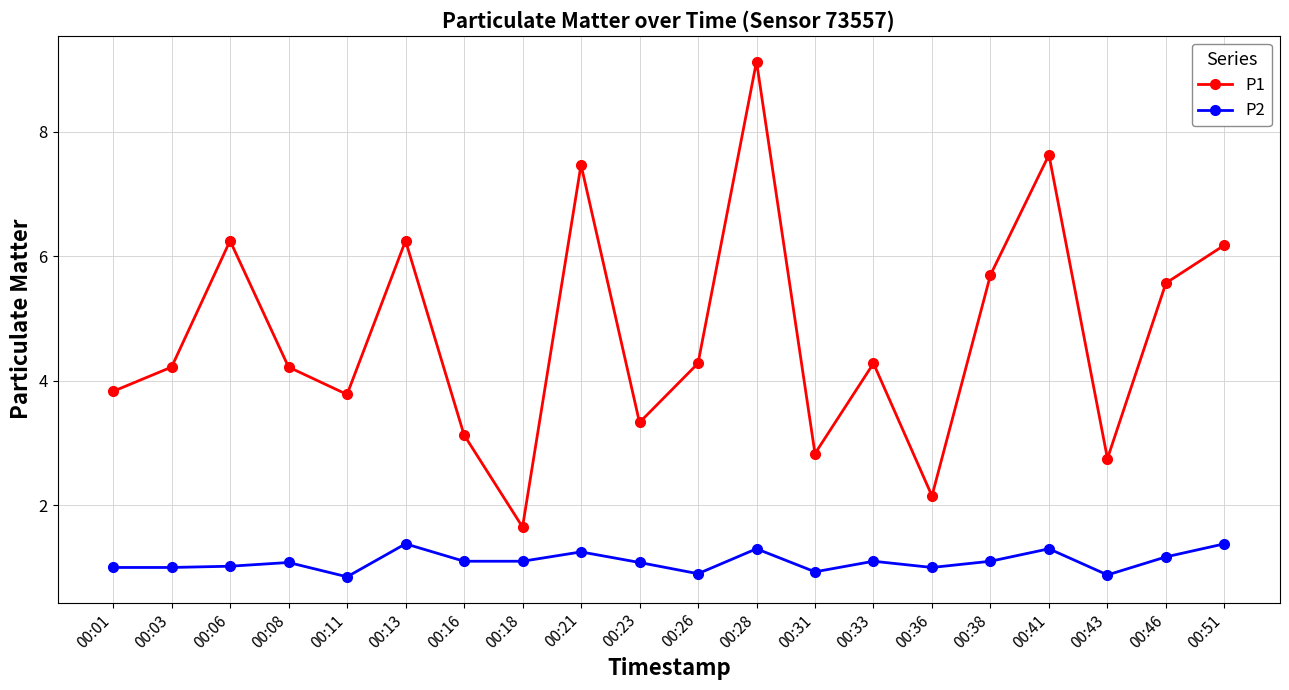

True or false: P2 has a value of 1.2 at 00:46.

True